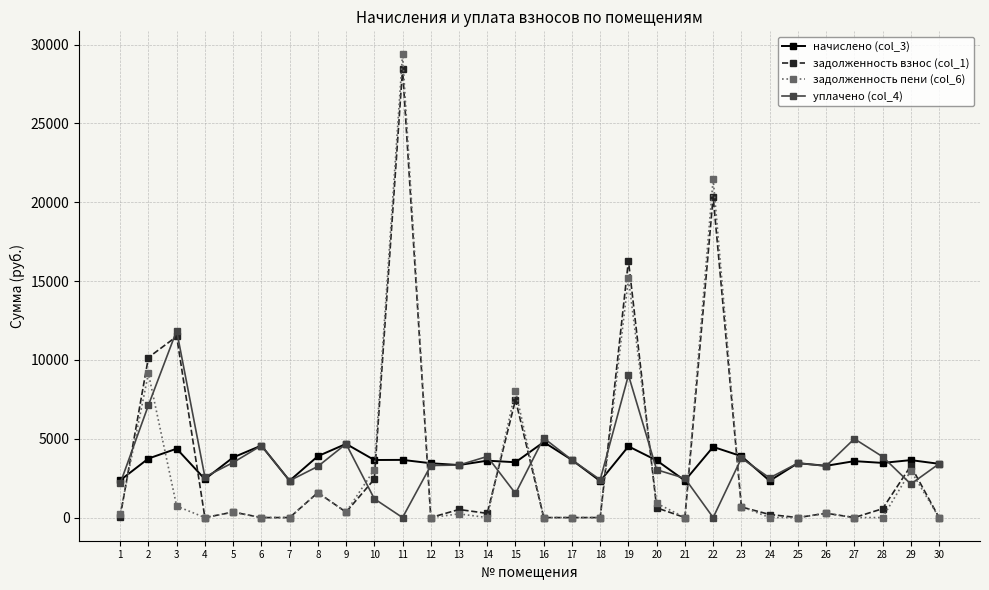

What is the maximum value for начислено (col_3)?

4788.1